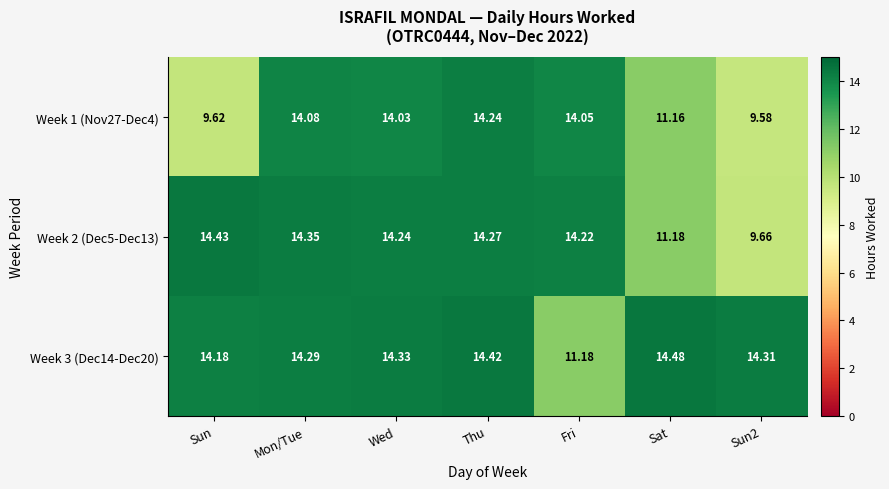

Is the value of Week 2 (Dec5-Dec13) at Mon/Tue greater than the value of Week 1 (Nov27-Dec4) at Sun2?

Yes